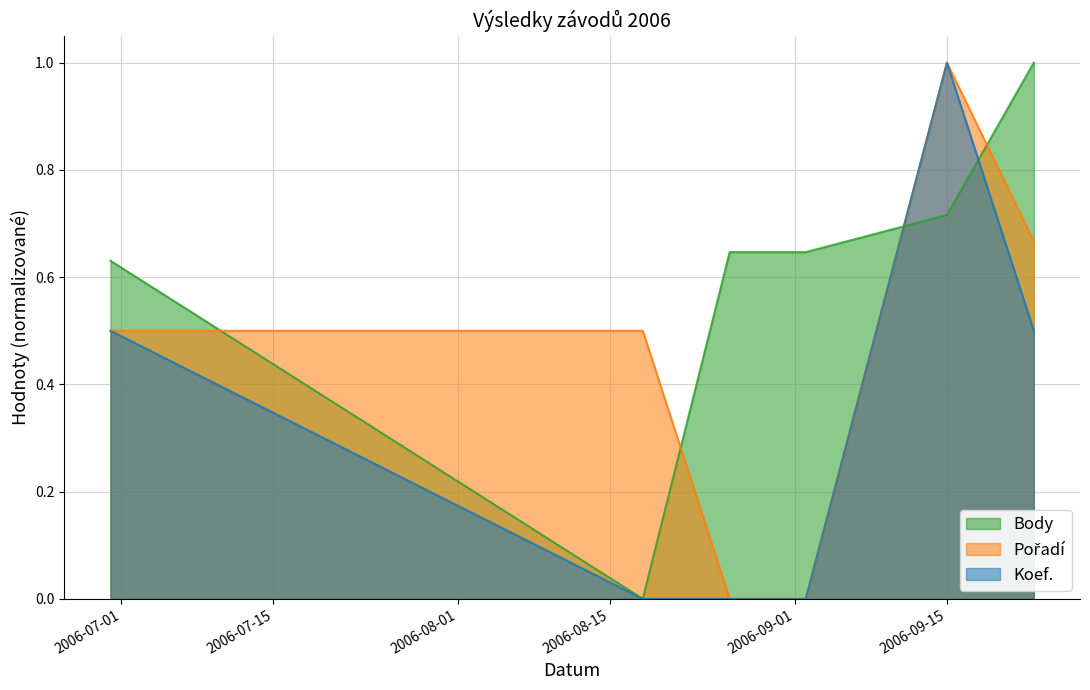

Rank the series by their average value, from highest to lowest.

Body, Pořadí, Koef.